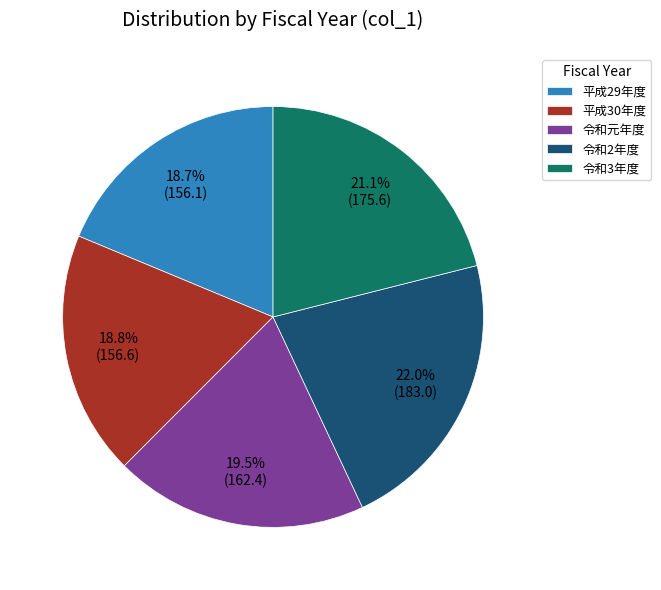

True or false: 平成29年度 accounts for 30% of the total.

False